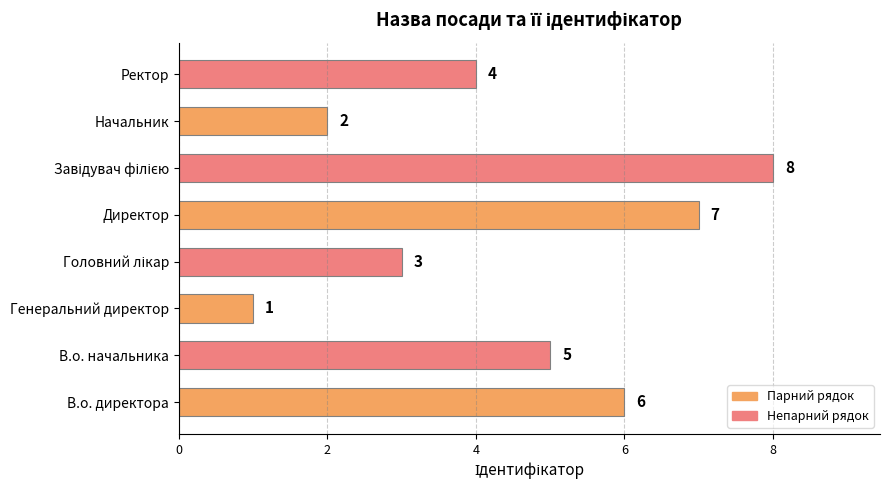

What is the change in value from В.о. начальника to Начальник?

-3